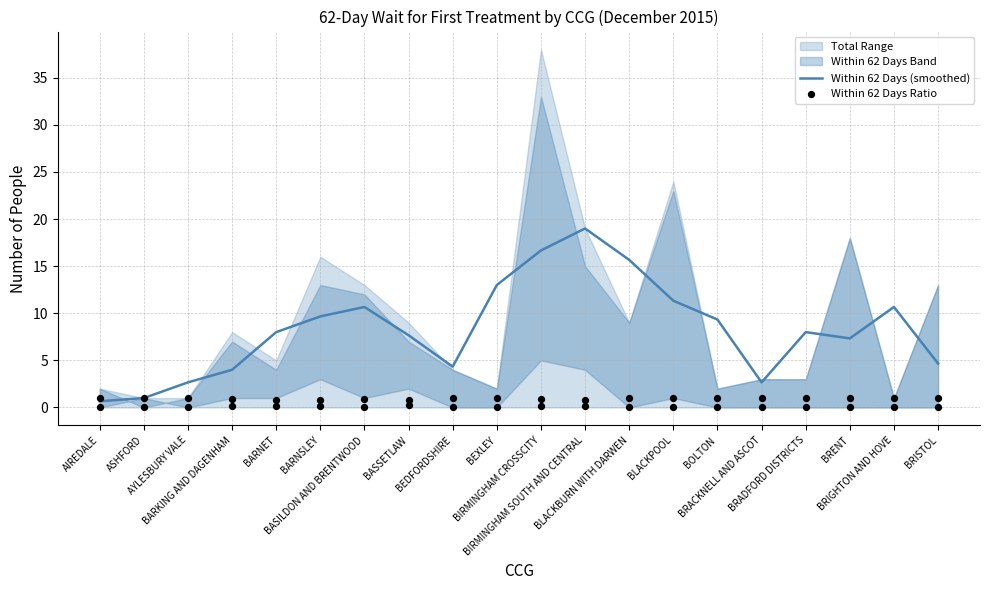

Is the value of Within 62 Days Ratio at BLACKBURN WITH DARWEN greater than the value of Within 62 Days (smoothed) at BASSETLAW?

No